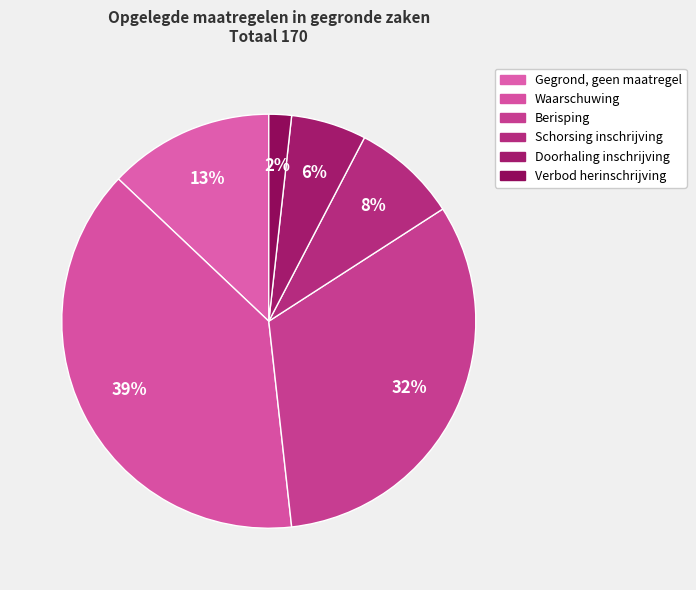

Which slice is the largest?

Waarschuwing